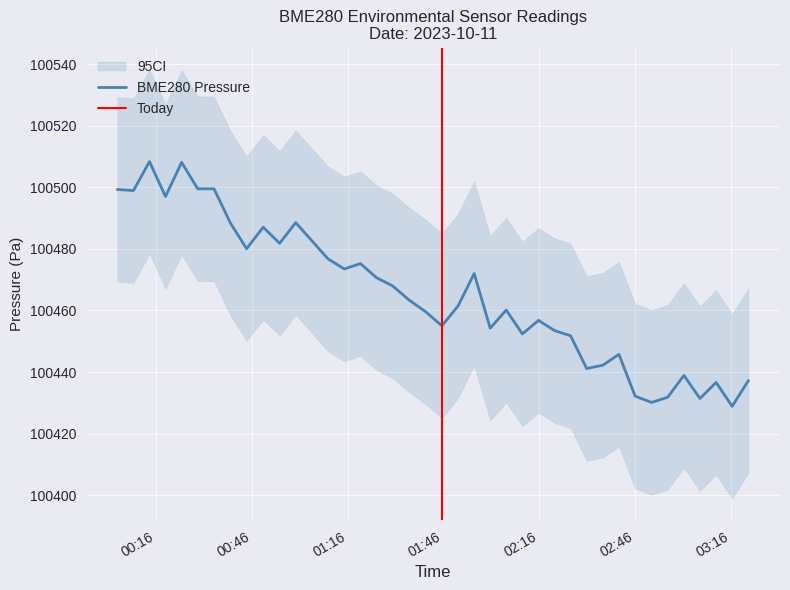

What is the highest value of the BME280 Pressure series?

100508.3